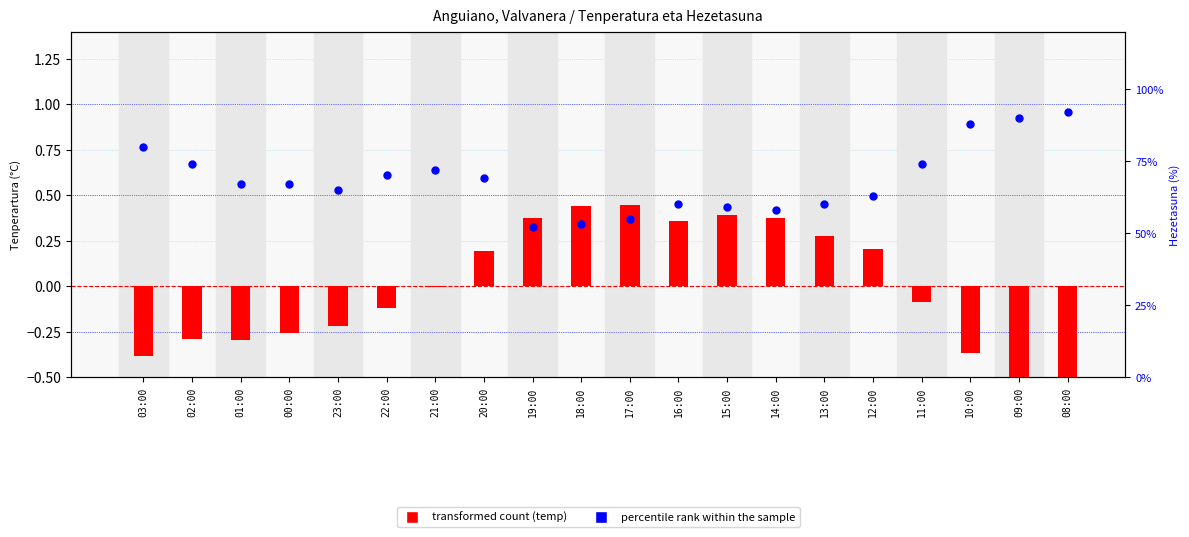

At which category is the sum across all series the highest?

17:00